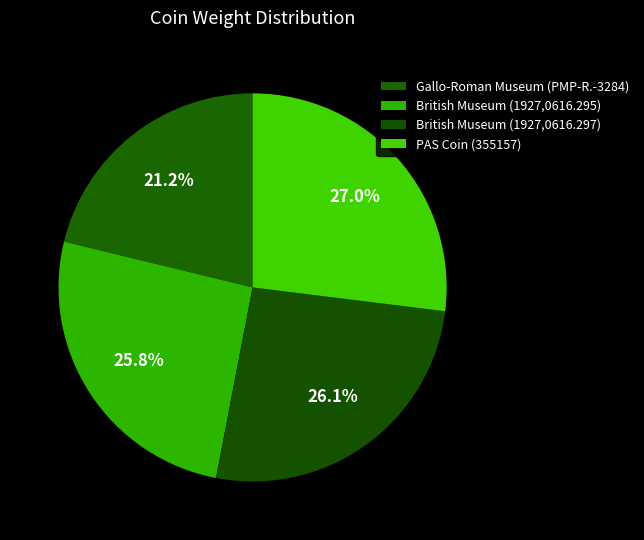

Which slice is the smallest?

Gallo-Roman Museum (PMP-R.-3284)